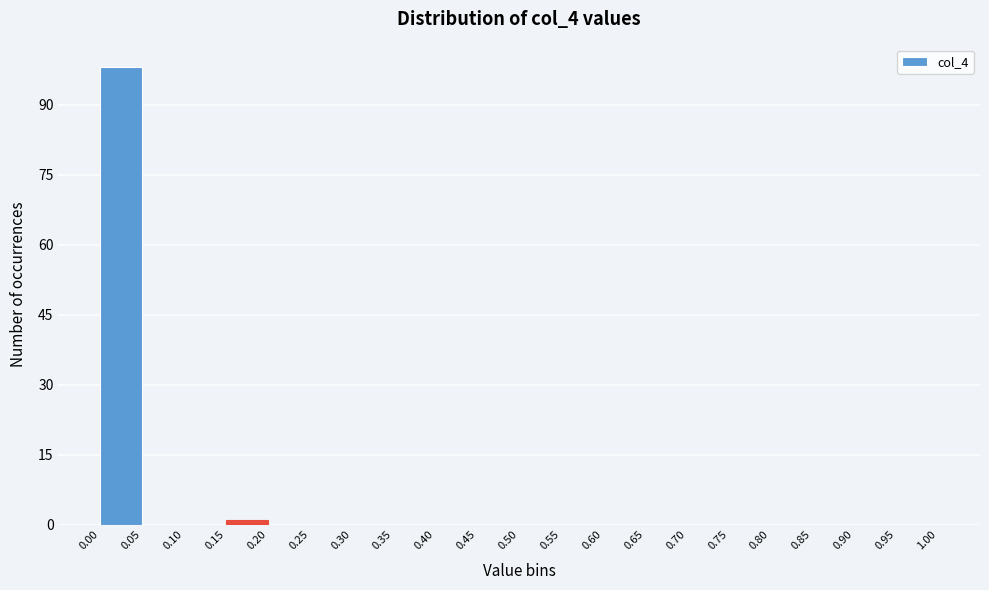

Over which range of the x-axis is the bar tallest?

0.00 to 0.05